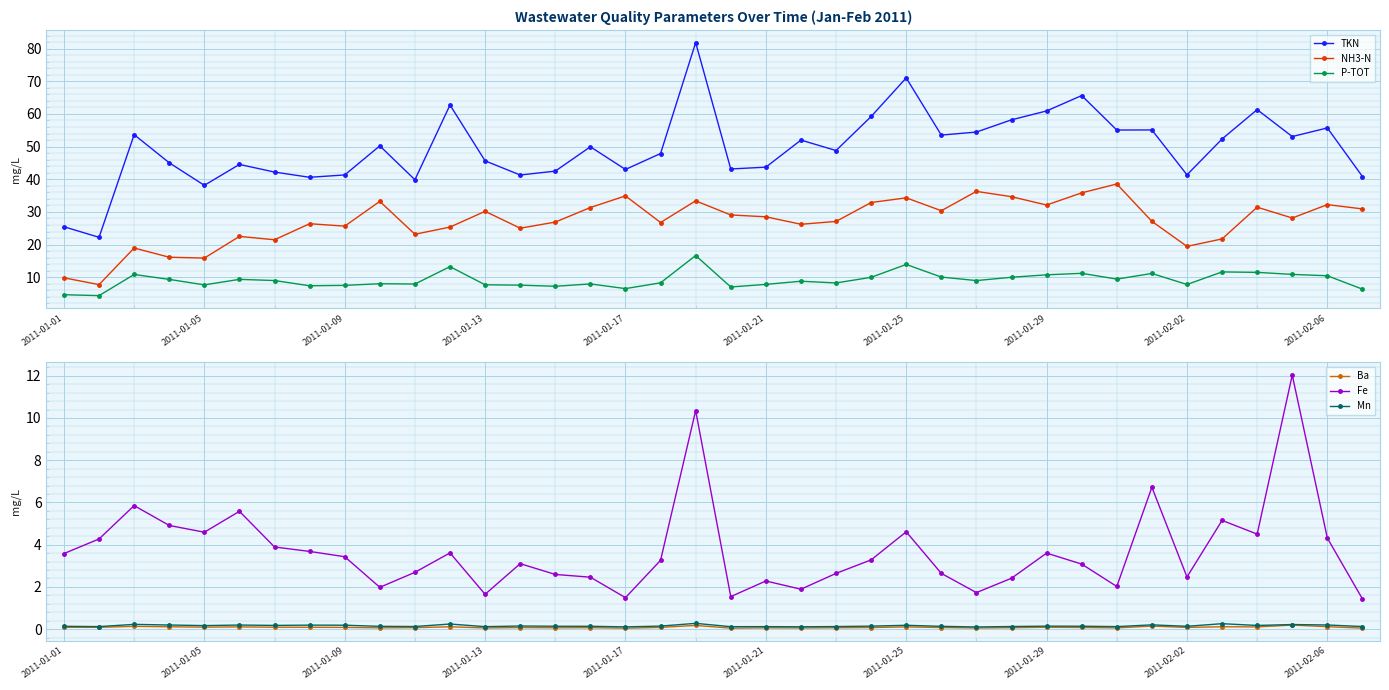

True or false: NH3-N has more than 1 points higher than both neighbors.

True